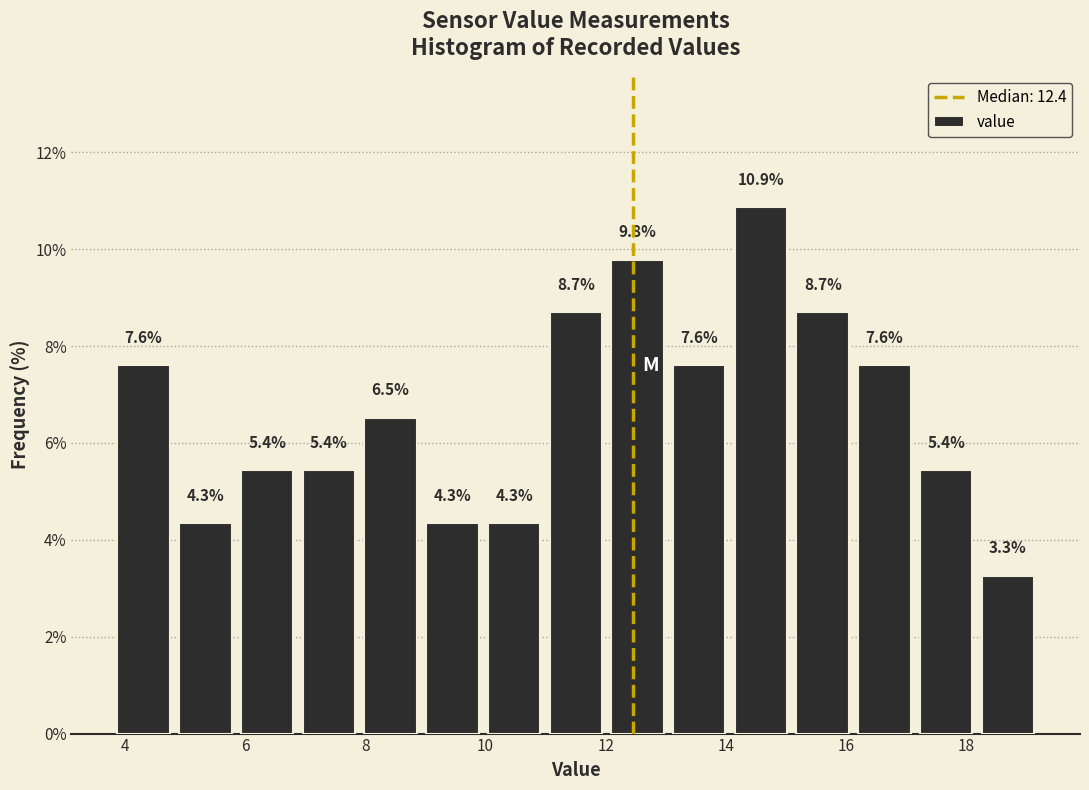

Reading left to right, transcribe this chart: for each bar, give the range it covers on the x-axis and its height. The bar edges are not printed on the chart, so give them approximately, as read against the axis.

3.8 to 4.8: 7.6
4.8 to 5.8: 4.3
5.8 to 6.8: 5.4
6.8 to 8.0: 5.4
8.0 to 9.0: 6.5
9.0 to 10.0: 4.3
10.0 to 11.0: 4.3
11.0 to 12.0: 8.7
12.0 to 13.0: 9.8
13.0 to 14.0: 7.6
14.0 to 15.0: 10.9
15.0 to 16.2: 8.7
16.2 to 17.2: 7.6
17.2 to 18.2: 5.4
18.2 to 19.2: 3.3